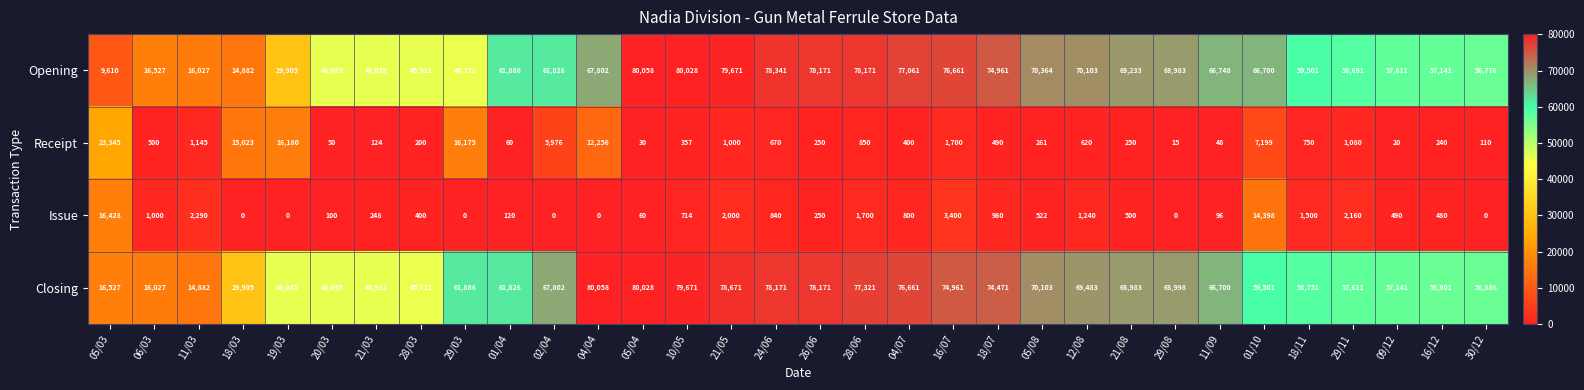

The value of Issue at 29/08 is 0. True or false?

True